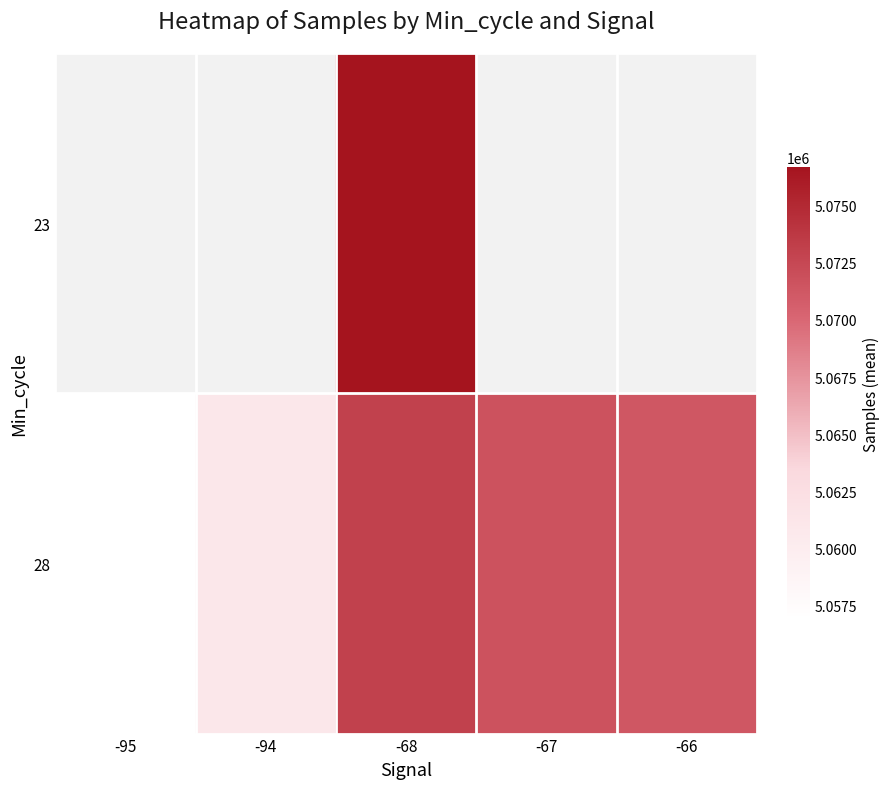

What is the average value of the 28 series?

5066759.2